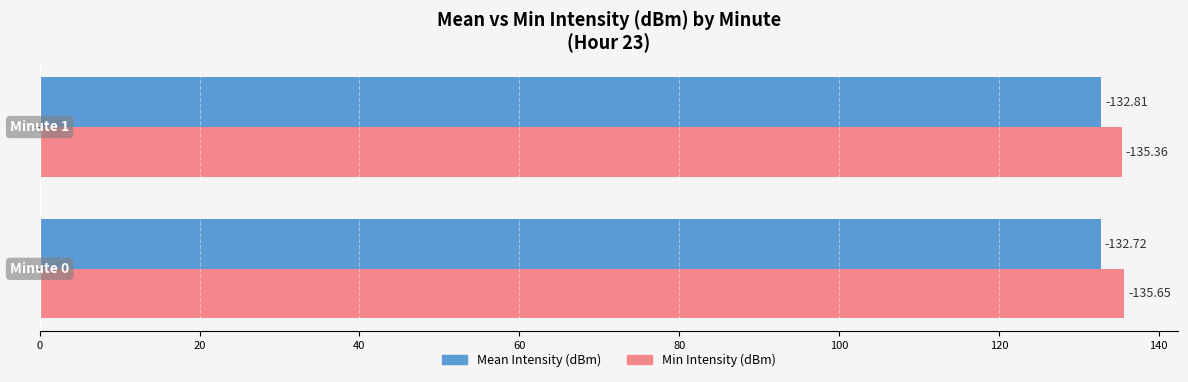

Reading left to right, list all the values displayed in this chart.

Mean Intensity (dBm): 132.7	132.8
Min Intensity (dBm): 135.7	135.4